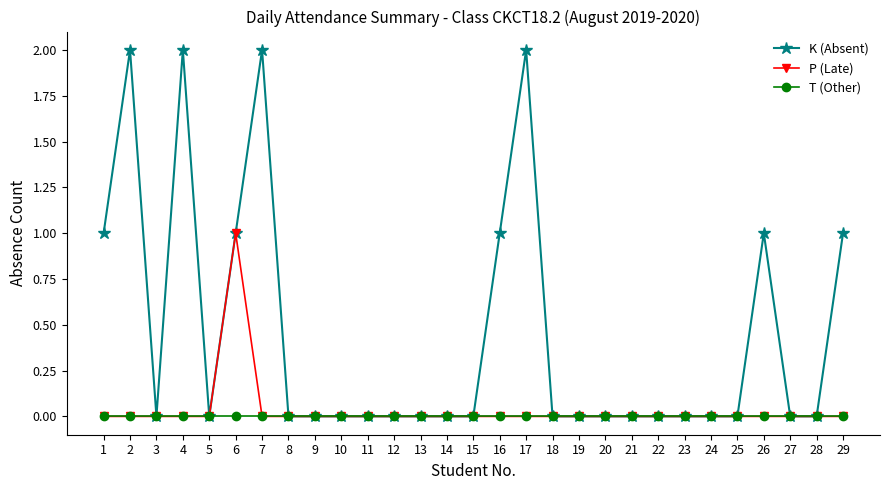

Is the value of K (Absent) at 1 greater than the value of T (Other) at 18?

Yes